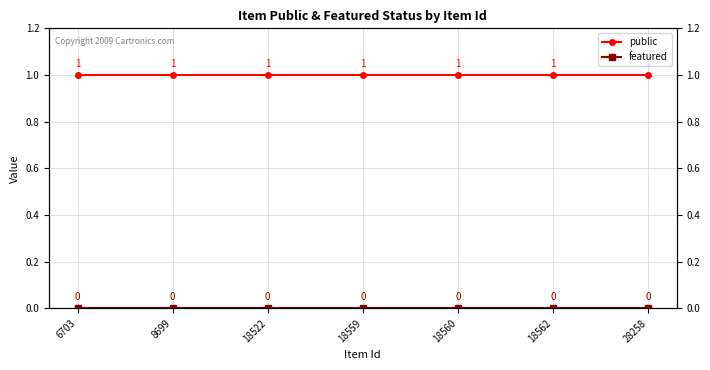

Rank the categories by featured value from lowest to highest.

6703, 8699, 18522, 18559, 18560, 18562, 28258